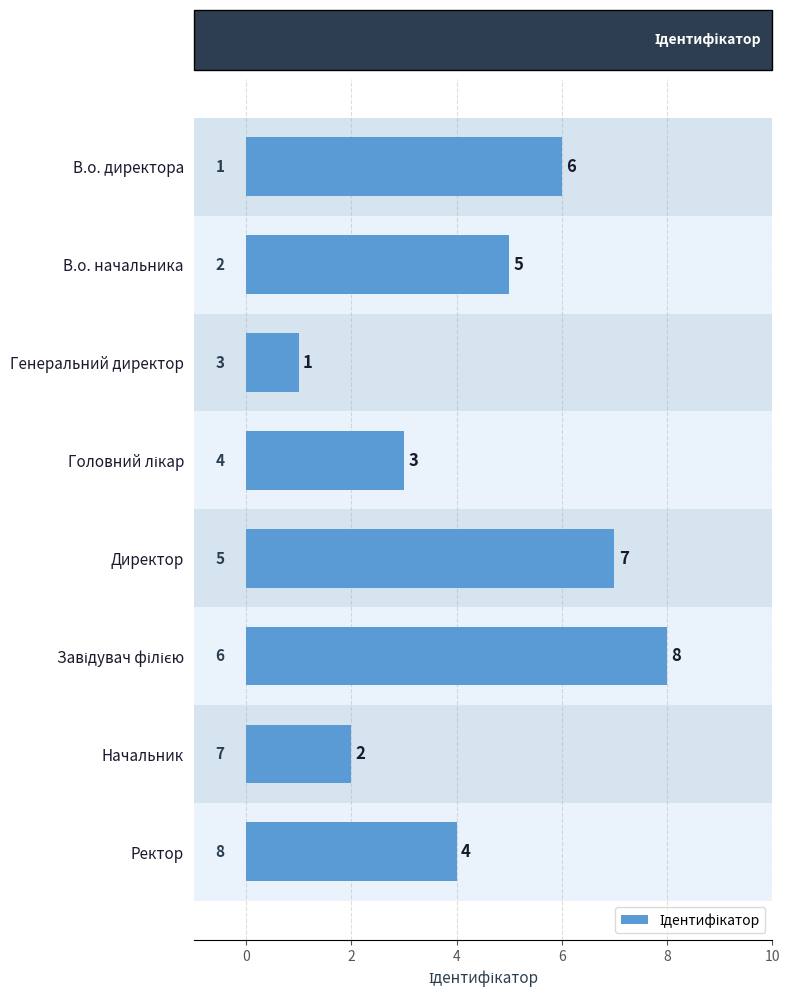

True or false: the data shows 4 at Ректор.

True